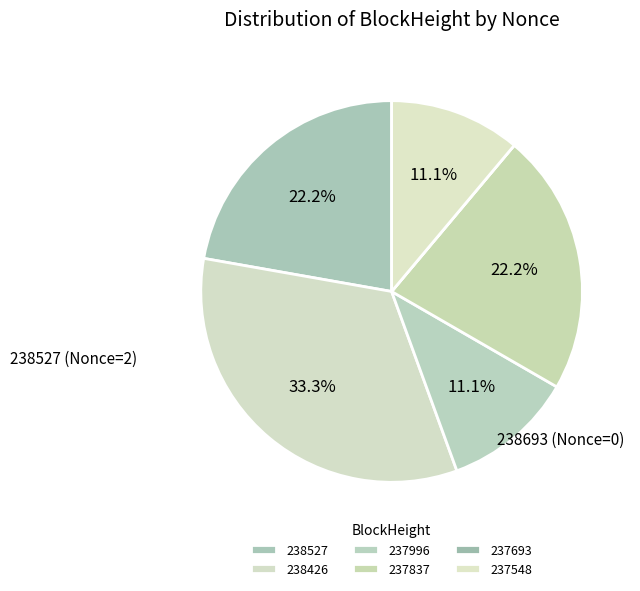

Does 237996 account for over 50% of the chart?

No